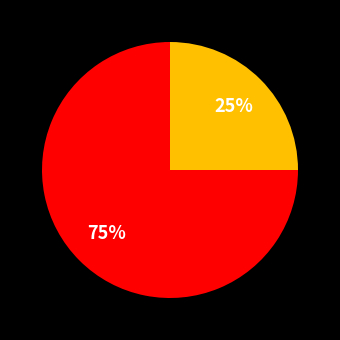

To the nearest percent, what is the average slice percentage?

50%